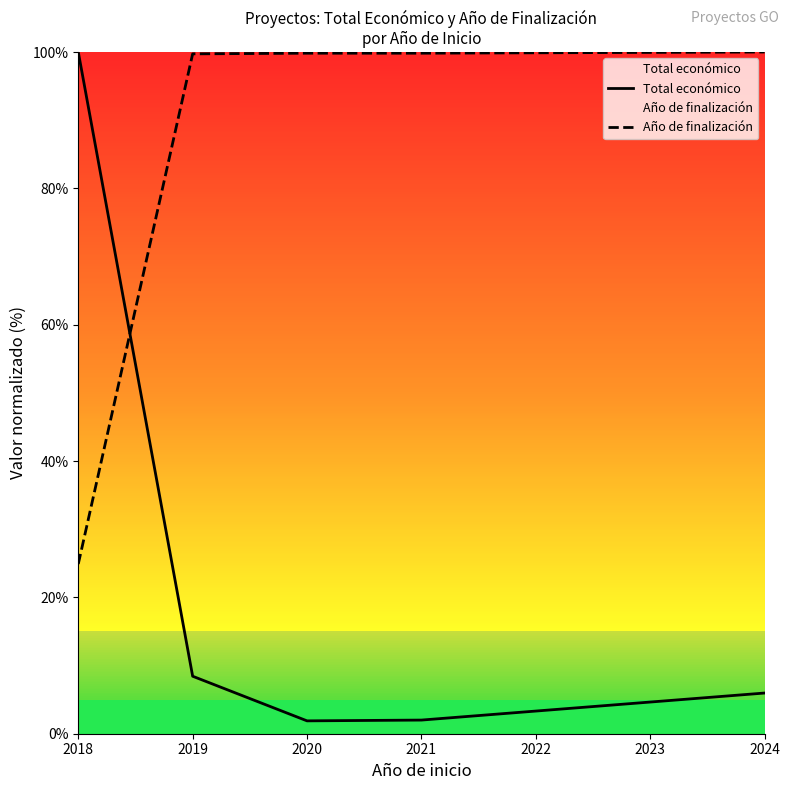

True or false: Total económico has more than 0 points higher than both neighbors.

False